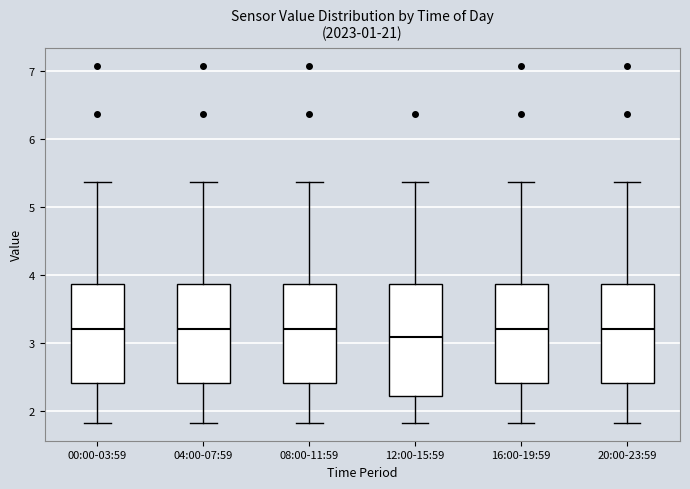

Reading left to right, read every box against the y-axis: the position of its median line, the range the box covers, and the ends of its whiskers. The values are not printed on the chart, so give them approximately, as read against the axis.

00:00-03:59: median 3.2, box 2.4 to 3.9, whiskers 1.8 to 5.4
04:00-07:59: median 3.2, box 2.4 to 3.9, whiskers 1.8 to 5.4
08:00-11:59: median 3.2, box 2.4 to 3.9, whiskers 1.8 to 5.4
12:00-15:59: median 3.1, box 2.2 to 3.9, whiskers 1.8 to 5.4
16:00-19:59: median 3.2, box 2.4 to 3.9, whiskers 1.8 to 5.4
20:00-23:59: median 3.2, box 2.4 to 3.9, whiskers 1.8 to 5.4